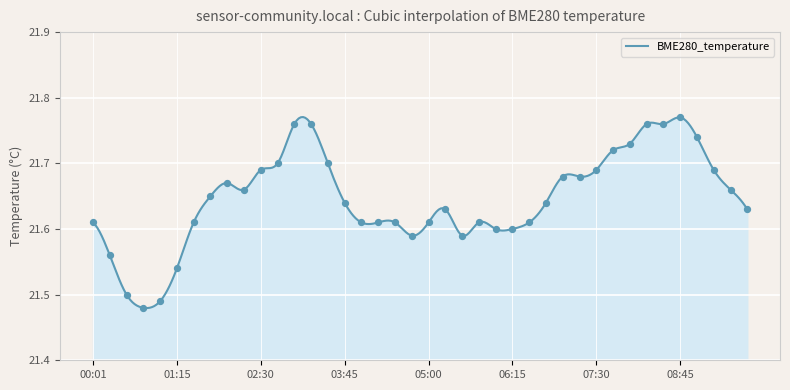

Approximately how many times larger is the value at 06:45 compared to 09:00?

1.0